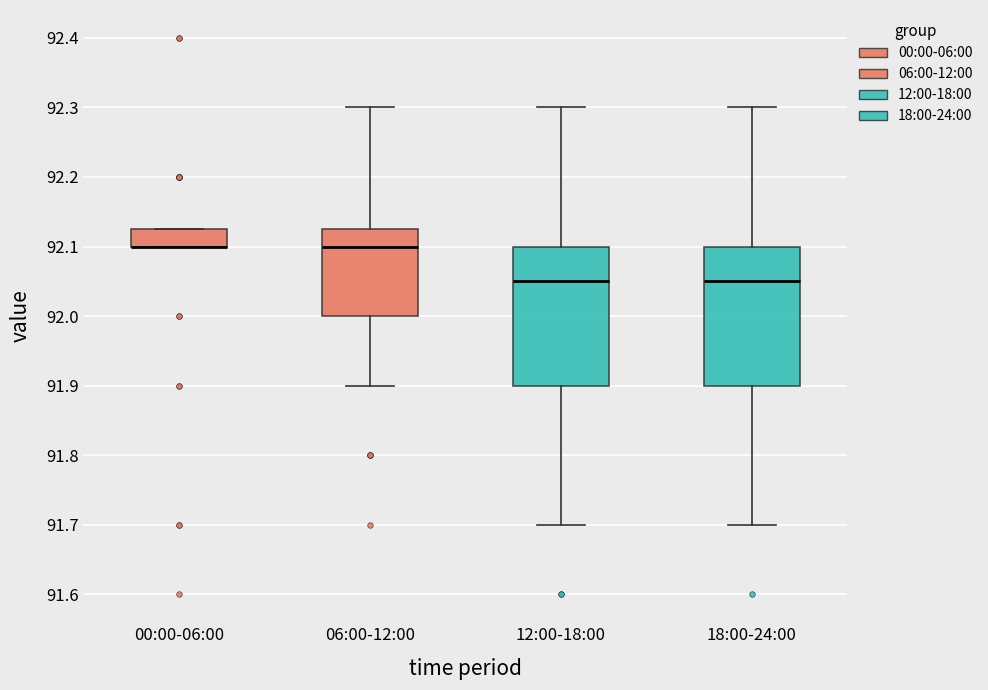

Where does the median line of the box for 12:00-18:00 sit on the y-axis? The values are not printed on the chart, so give them approximately, as read against the axis.

92.05